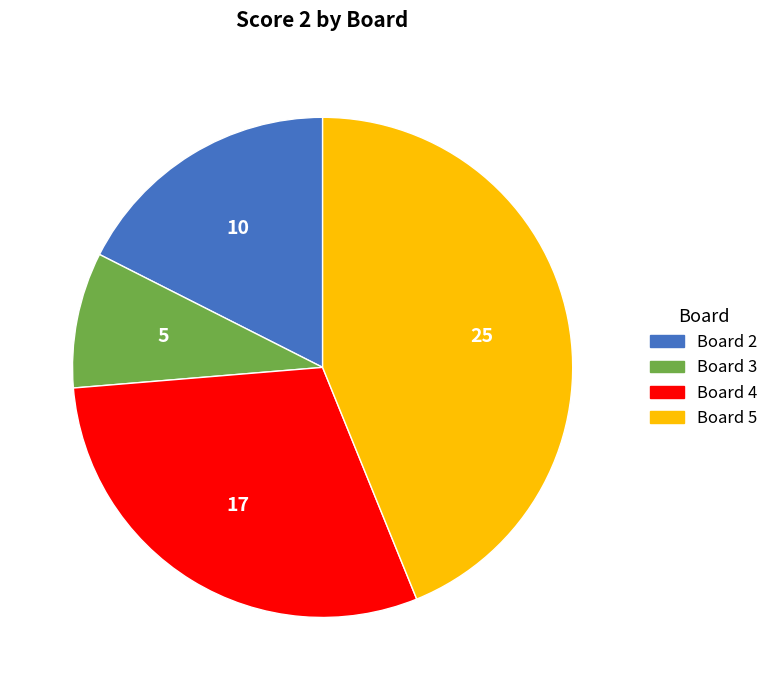

True or false: Board 3 accounts for 1% of the total.

False